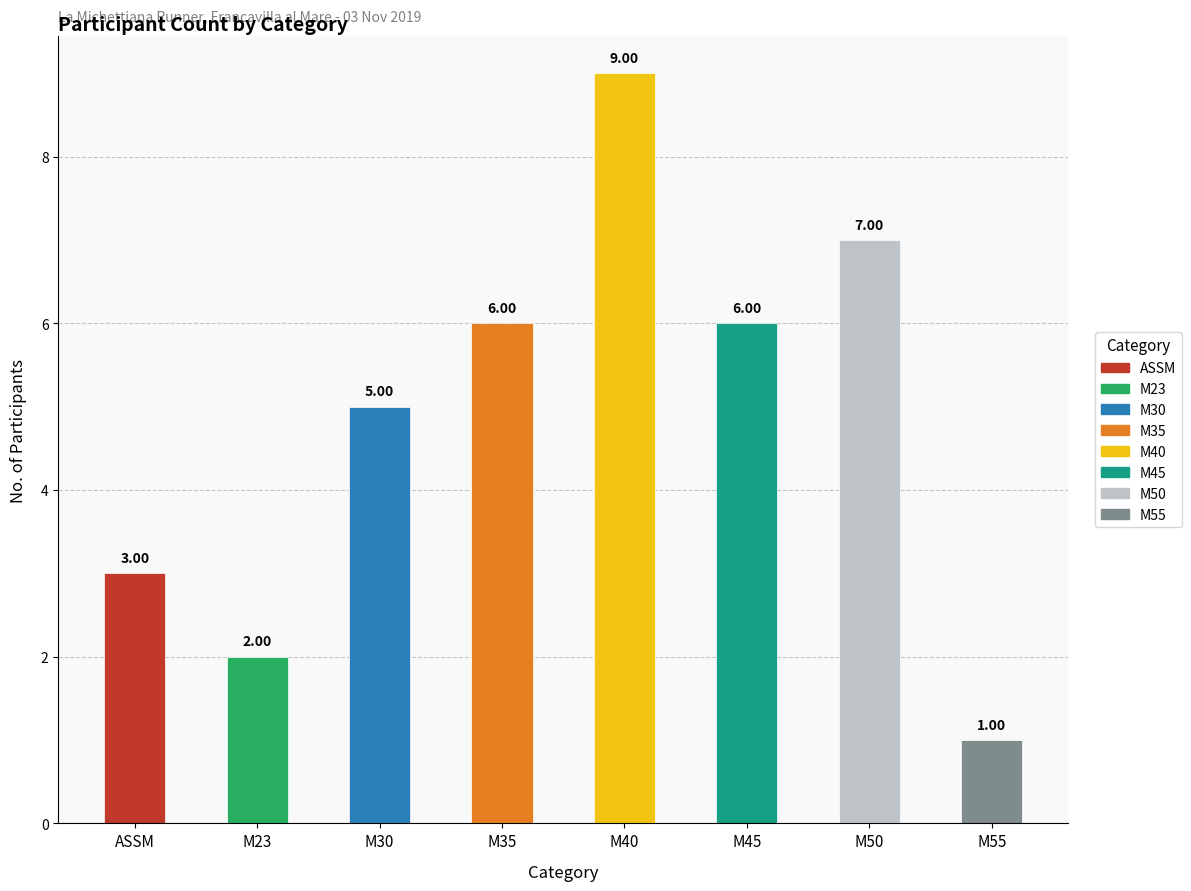

Count the number of data series in this chart.

1